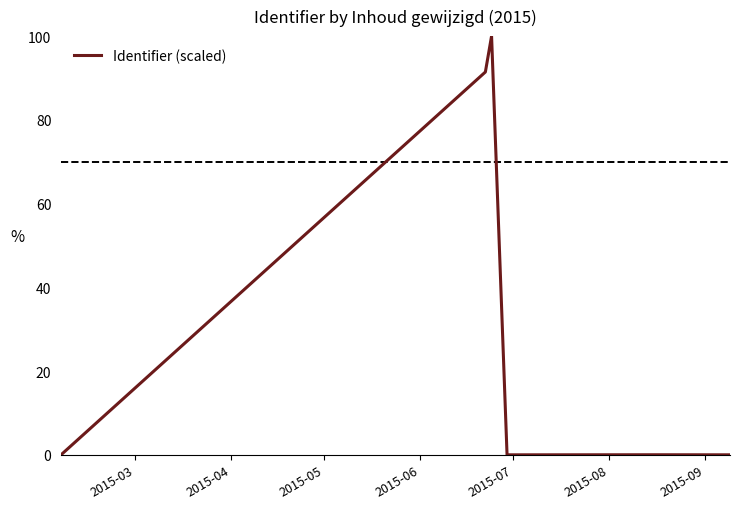

What is the average value?

31.9